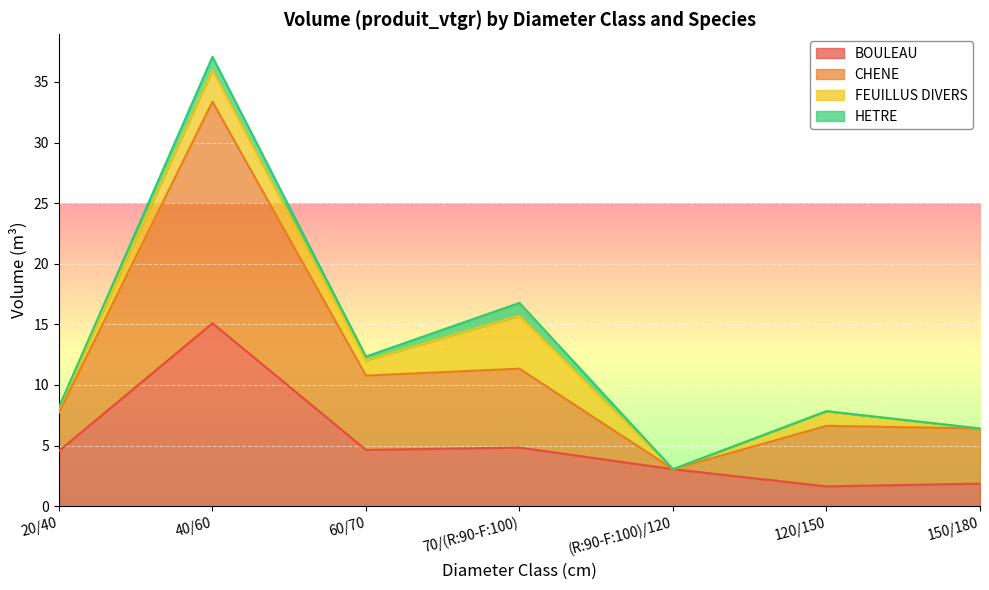

What is the value of the CHENE point at the 7th from the left?

6.4